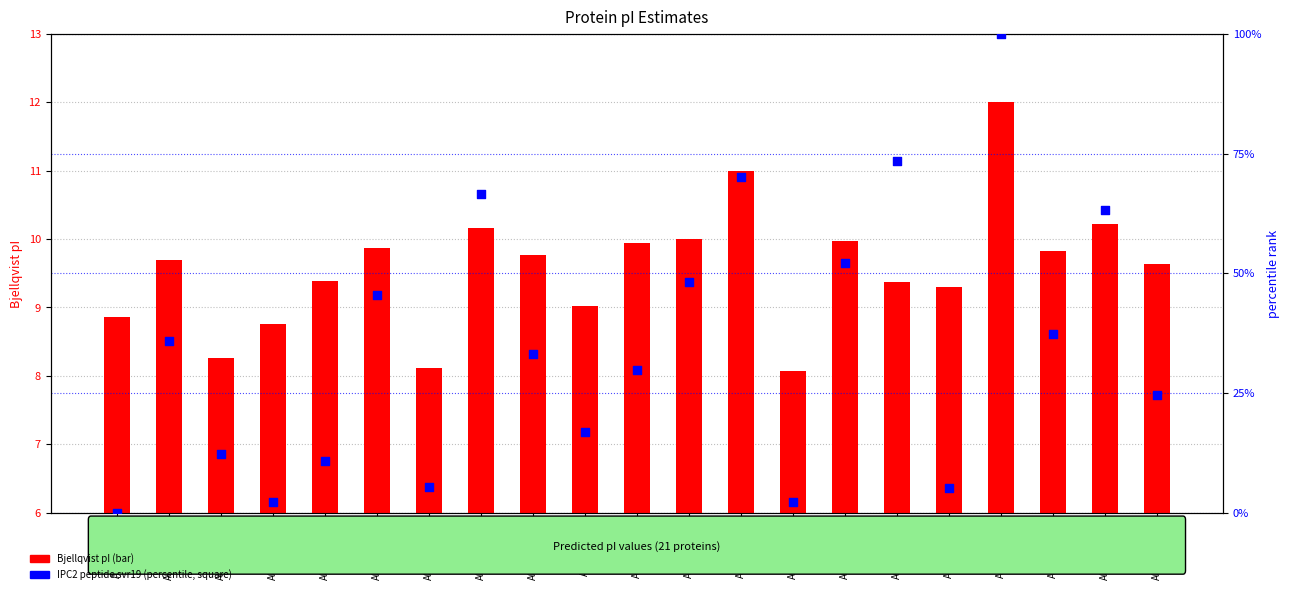

Which series has the largest total across all categories?

IPC2 peptide svr19 (percentile)